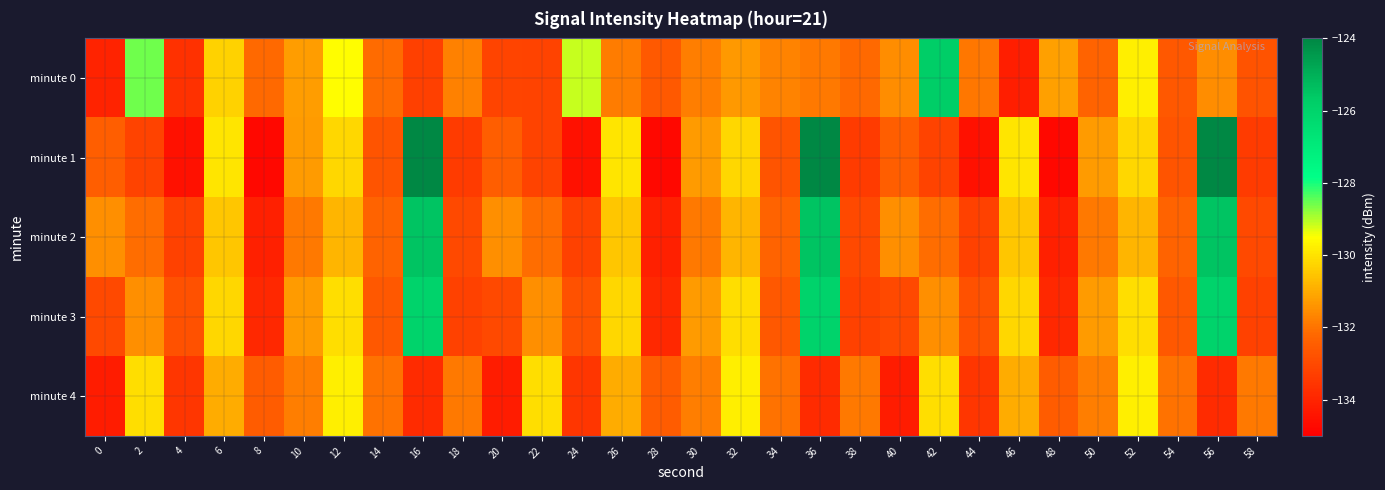

Which has a higher value, 16 or 34?

34